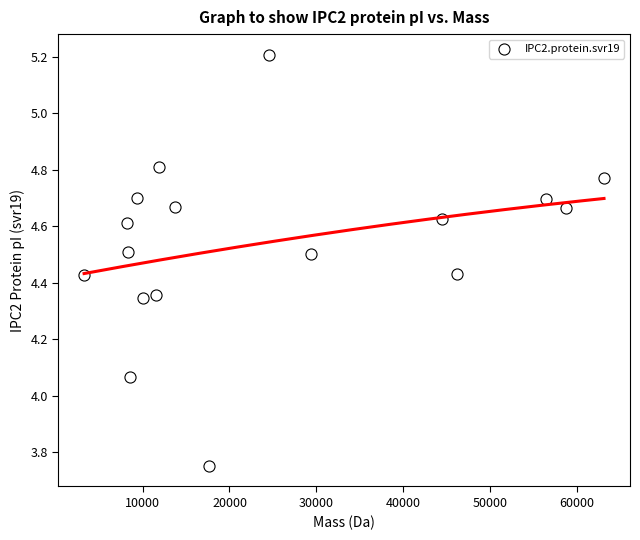

What is the range of X values (max minus min)?

59804.8